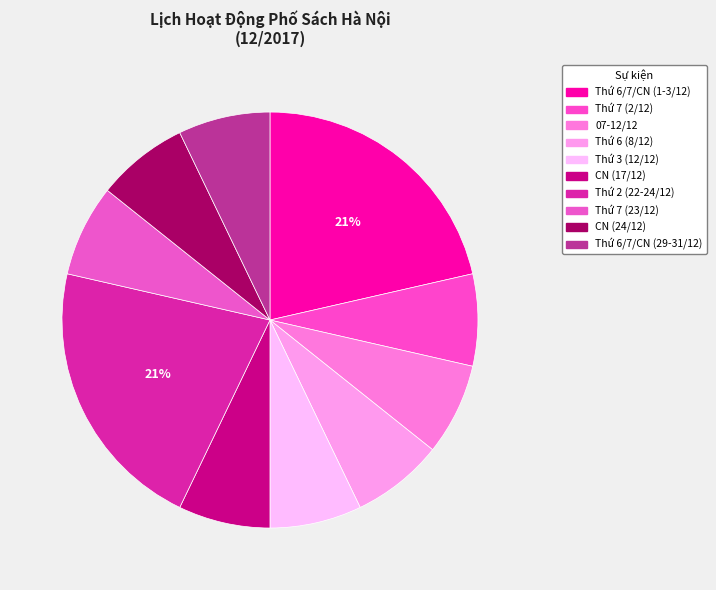

How many slices are in this pie chart?

10